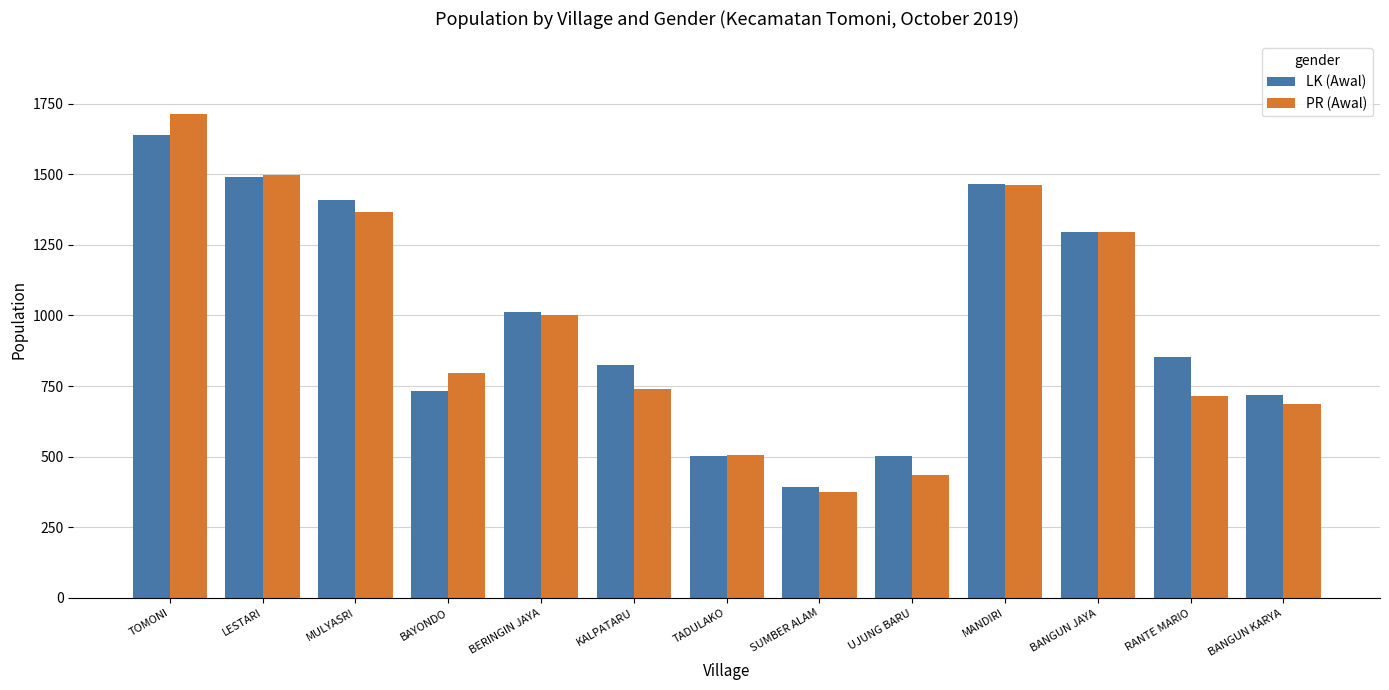

Which series changed the most between MULYASRI and BERINGIN JAYA?

LK (Awal)